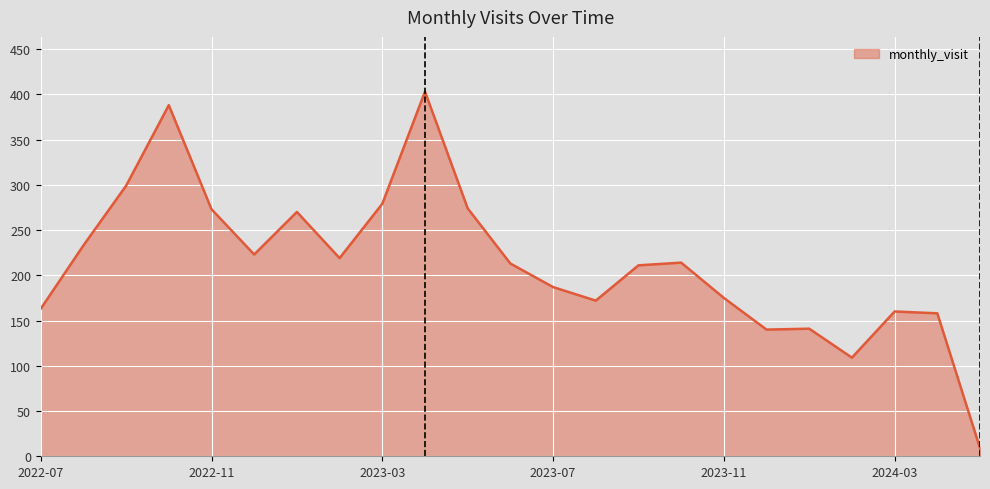

What is the greatest value displayed?

403